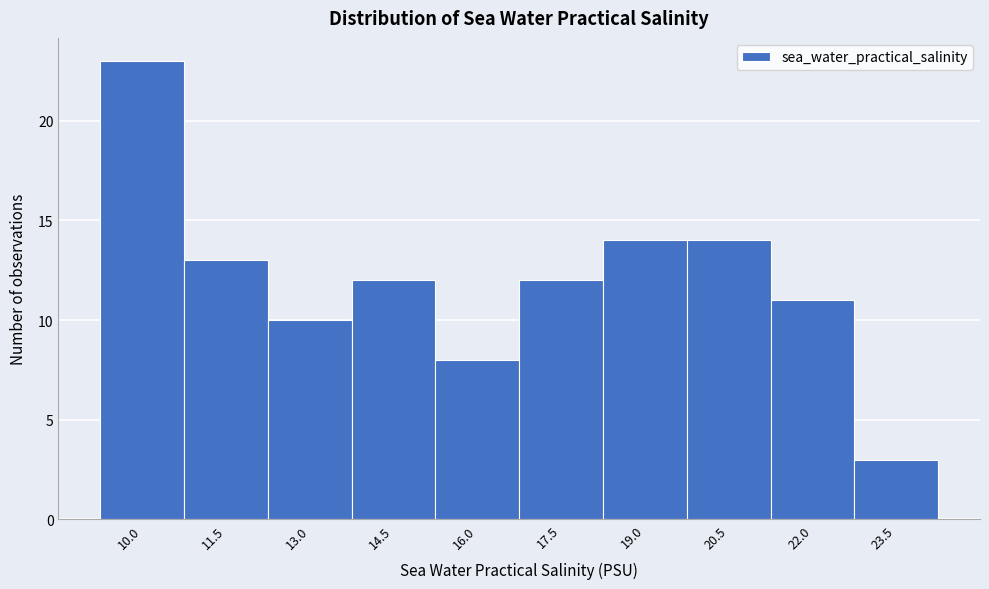

Reading right to left, transcribe all the data shown in this chart.

23.5=3	22.0=11	20.5=14	19.0=14	17.5=12	16.0=8	14.5=12	13.0=10	11.5=13	10.0=23